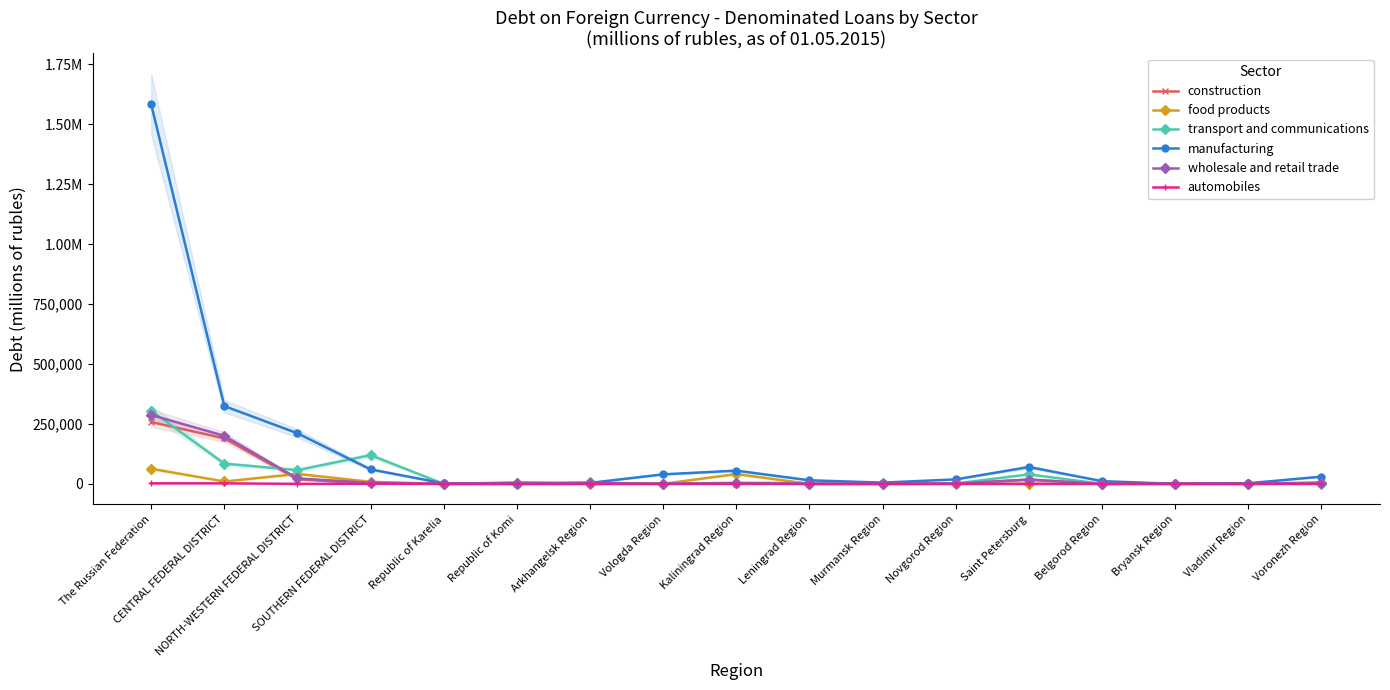

The value of wholesale and retail trade at Republic of Komi is 5644. True or false?

True